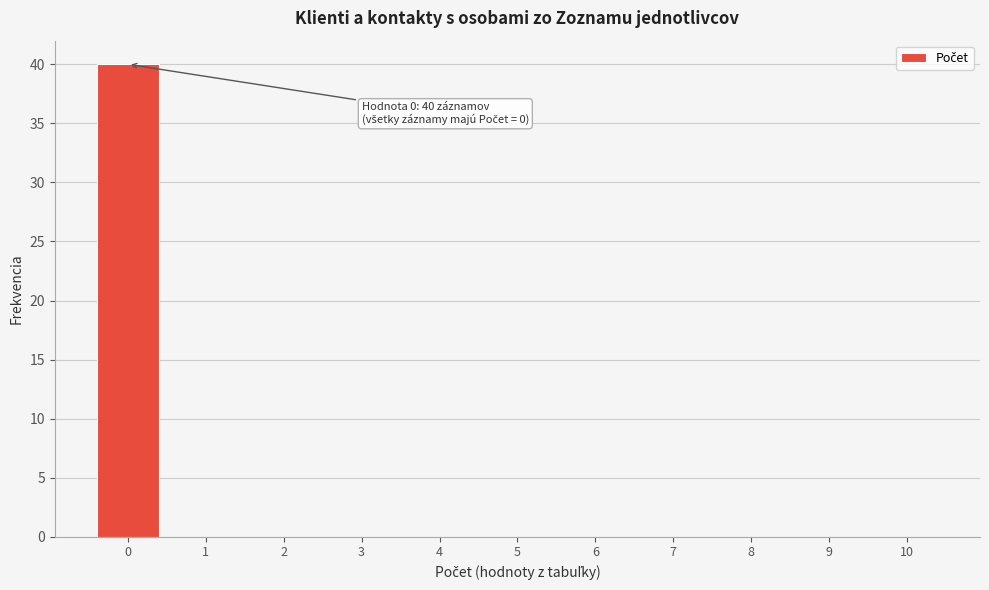

Reading left to right, list all the values displayed in this chart.

0=40	1=0	2=0	3=0	4=0	5=0	6=0	7=0	8=0	9=0	10=0